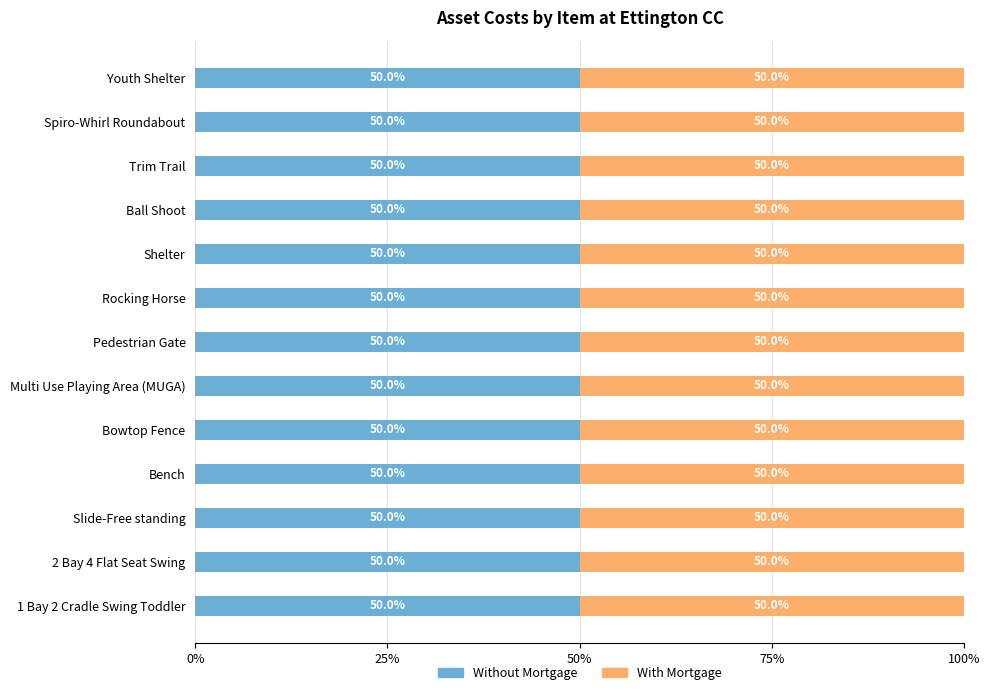

What is the label of the 6th bar from the right?

Rocking Horse